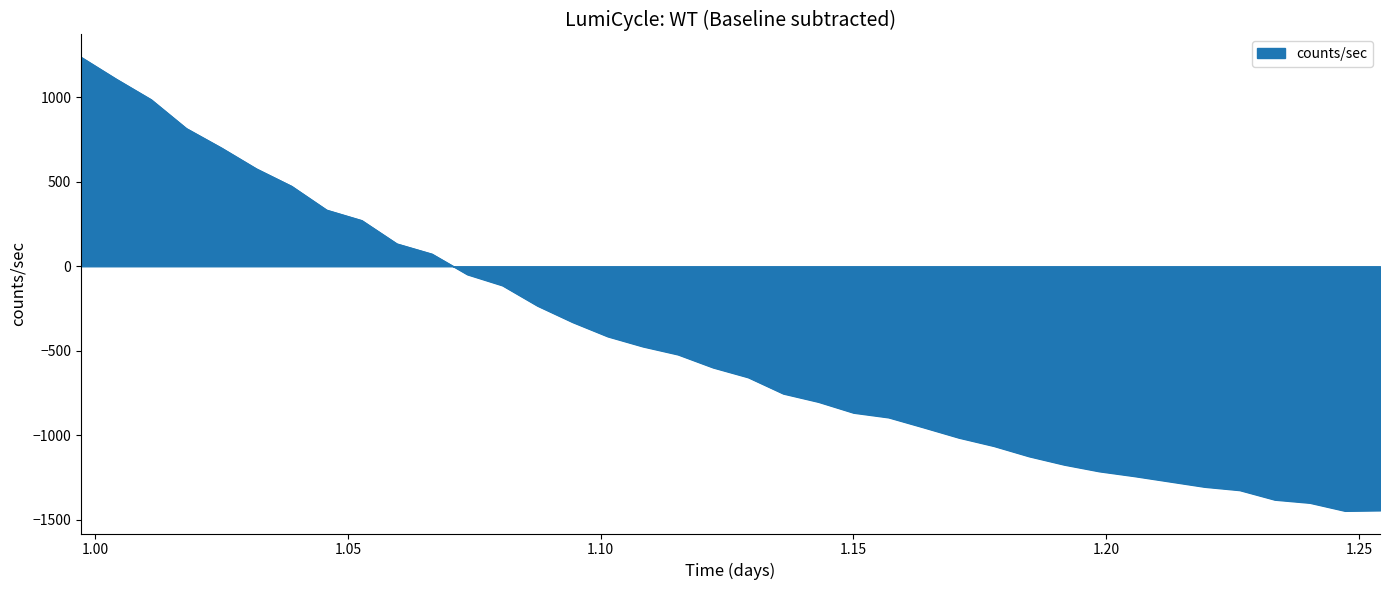

What is the smallest value displayed?

-1447.1